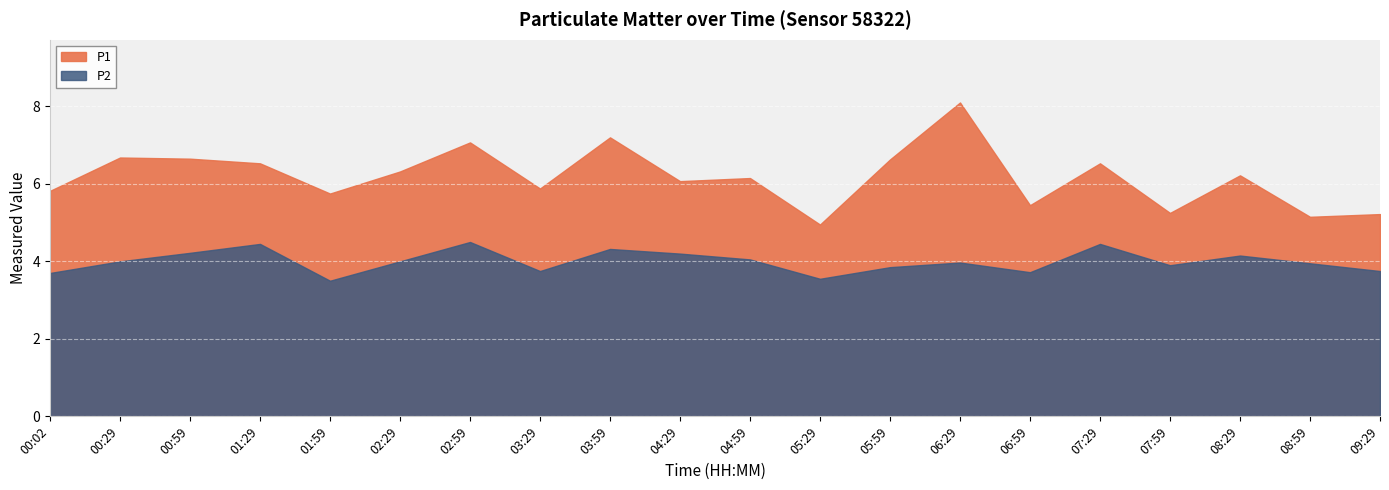

True or false: P1 and P2 intersect in this chart.

False